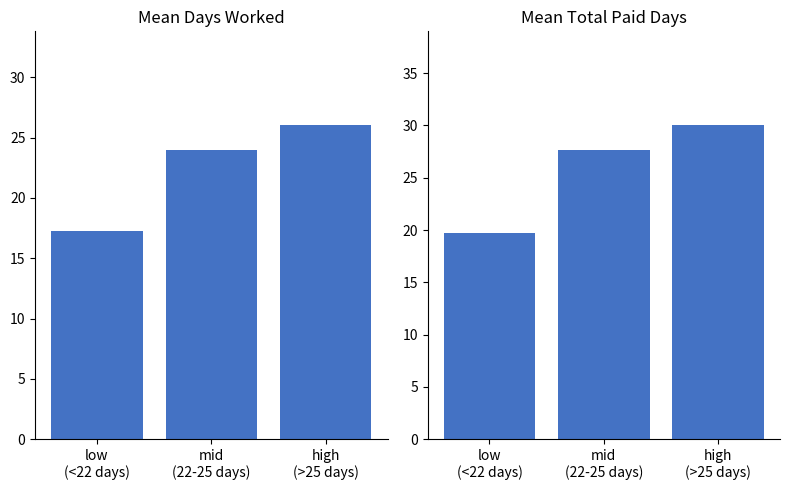

At which category does the chart reach its minimum across all series?

low
(<22 days)